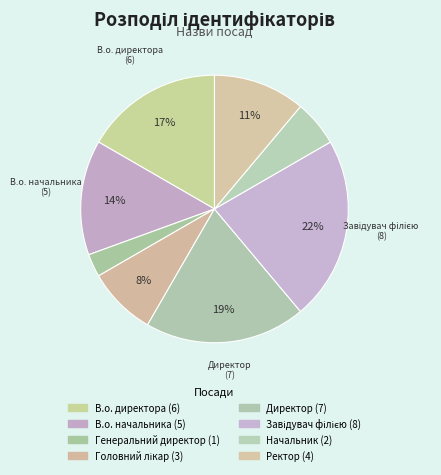

How many slices are in this pie chart?

8